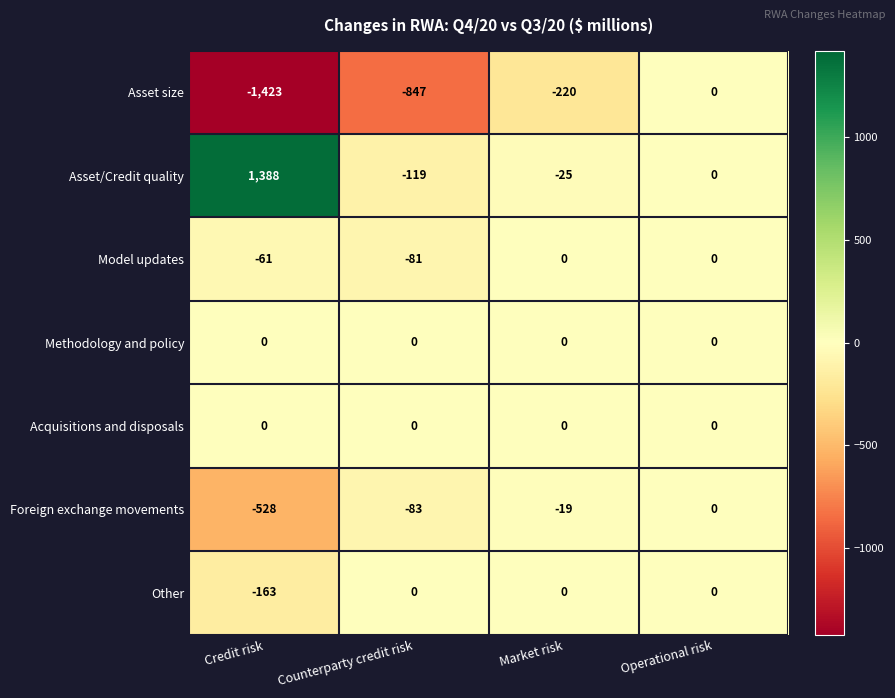

Reading right to left, list all the values displayed in this chart.

Asset size: 0	-220	-847	-1423
Asset/Credit quality: 0	-25	-119	1388
Model updates: 0	0	-81	-61
Methodology and policy: 0	0	0	0
Acquisitions and disposals: 0	0	0	0
Foreign exchange movements: 0	-19	-83	-528
Other: 0	0	0	-163